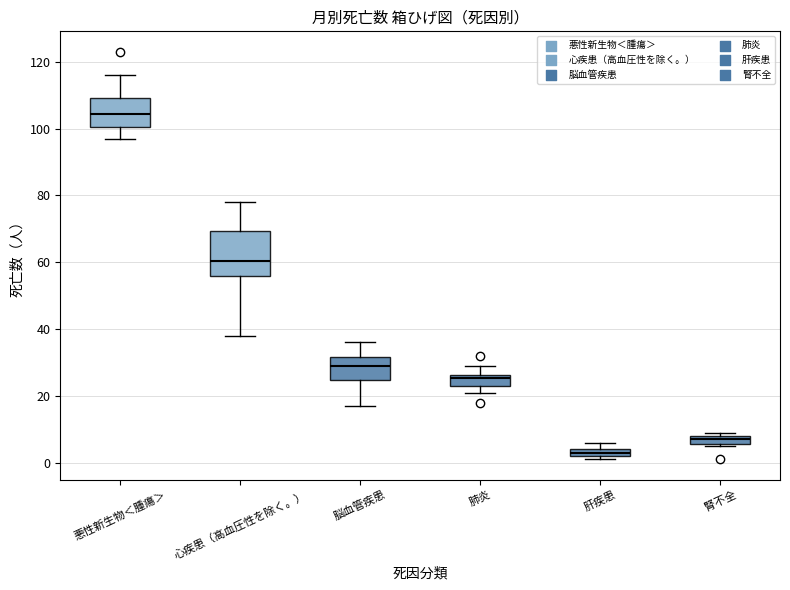

Which box has the highest median line?

悪性新生物＜腫瘍＞